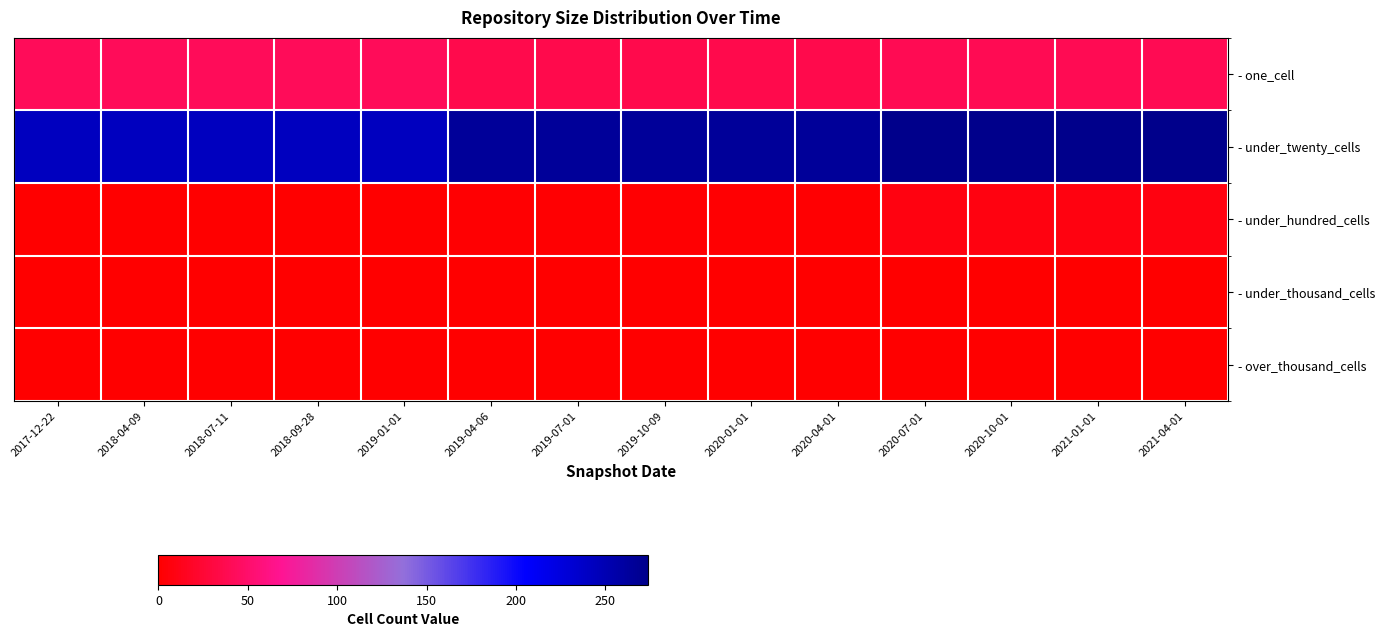

Reading left to right, list all the values displayed in this chart.

- one_cell: 2017-12-22=42	2018-04-09=42	2018-07-11=42	2018-09-28=42	2019-01-01=42	2019-04-06=36	2019-07-01=36	2019-10-09=36	2020-01-01=36	2020-04-01=36	2020-07-01=39	2020-10-01=39	2021-01-01=39	2021-04-01=39
- under_twenty_cells: 2017-12-22=242	2018-04-09=242	2018-07-11=242	2018-09-28=242	2019-01-01=242	2019-04-06=265	2019-07-01=265	2019-10-09=265	2020-01-01=265	2020-04-01=265	2020-07-01=274	2020-10-01=274	2021-01-01=274	2021-04-01=274
- under_hundred_cells: 2017-12-22=0	2018-04-09=0	2018-07-11=0	2018-09-28=0	2019-01-01=0	2019-04-06=2	2019-07-01=2	2019-10-09=2	2020-01-01=2	2020-04-01=2	2020-07-01=8	2020-10-01=8	2021-01-01=8	2021-04-01=8
- under_thousand_cells: 2017-12-22=0	2018-04-09=0	2018-07-11=0	2018-09-28=0	2019-01-01=0	2019-04-06=0	2019-07-01=0	2019-10-09=0	2020-01-01=0	2020-04-01=0	2020-07-01=0	2020-10-01=0	2021-01-01=0	2021-04-01=0
- over_thousand_cells: 2017-12-22=0	2018-04-09=0	2018-07-11=0	2018-09-28=0	2019-01-01=0	2019-04-06=0	2019-07-01=0	2019-10-09=0	2020-01-01=0	2020-04-01=0	2020-07-01=0	2020-10-01=0	2021-01-01=0	2021-04-01=0